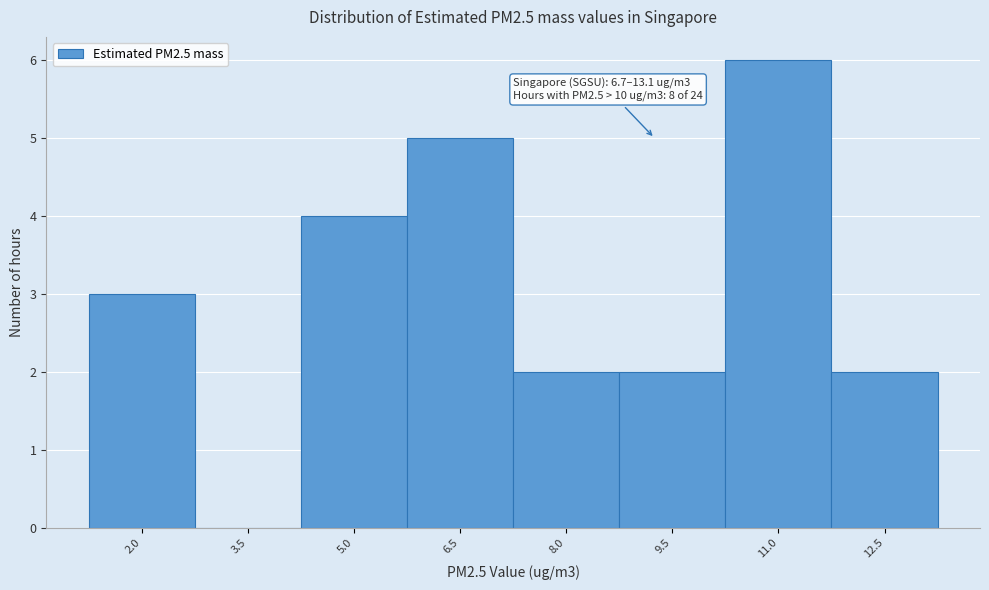

Reading left to right, list all the values displayed in this chart.

2.0=3	3.5=0	5.0=4	6.5=5	8.0=2	9.5=2	11.0=6	12.5=2